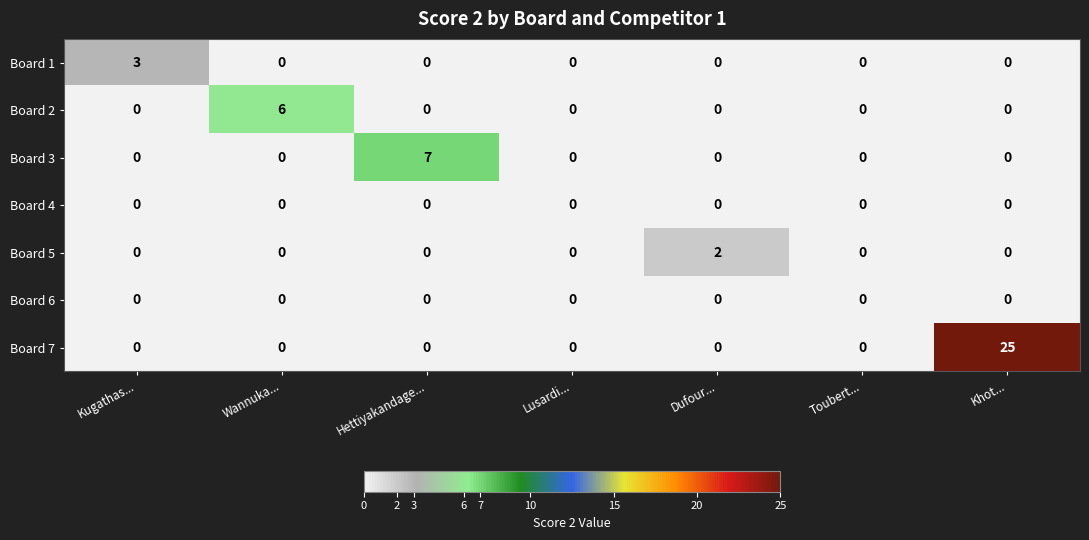

Is it true that Board 2 equals 0 at Kugathas...?

True